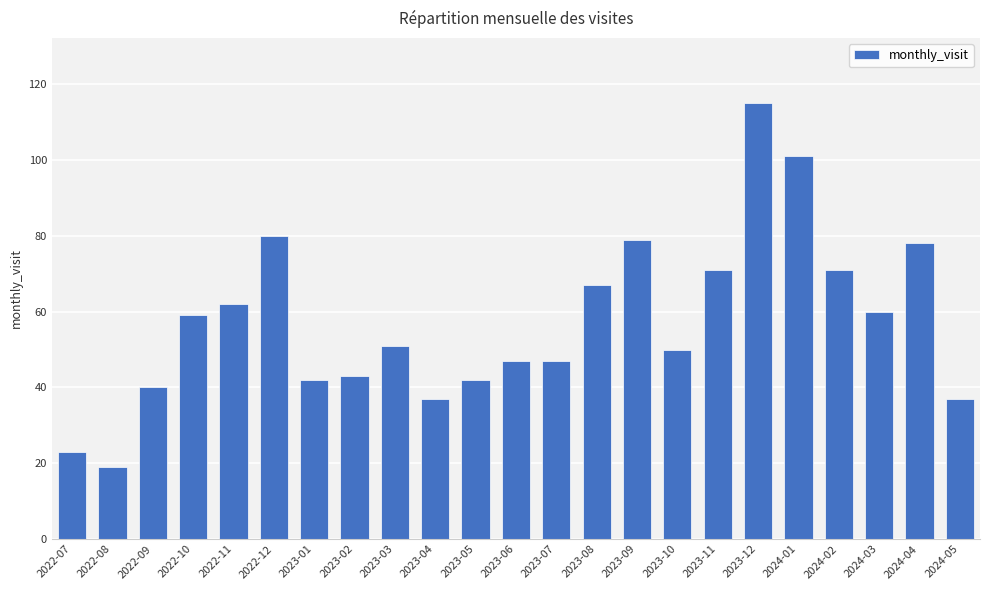

Reading right to left, list all the values displayed in this chart.

2024-05=37	2024-04=78	2024-03=60	2024-02=71	2024-01=101	2023-12=115	2023-11=71	2023-10=50	2023-09=79	2023-08=67	2023-07=47	2023-06=47	2023-05=42	2023-04=37	2023-03=51	2023-02=43	2023-01=42	2022-12=80	2022-11=62	2022-10=59	2022-09=40	2022-08=19	2022-07=23